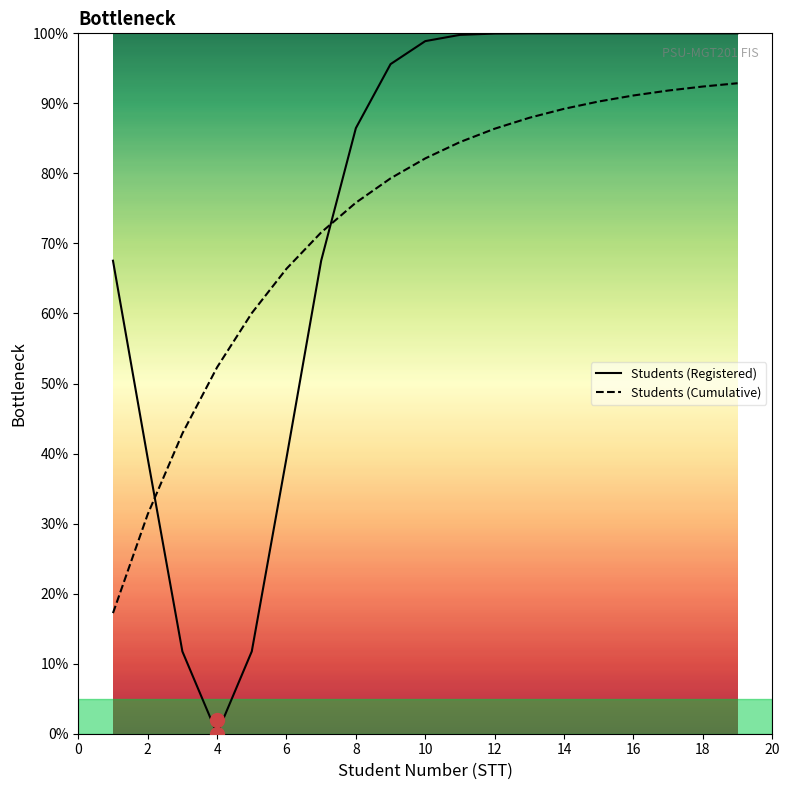

List the series in order of their overall mean, lowest first.

Students (Cumulative), Students (Registered)